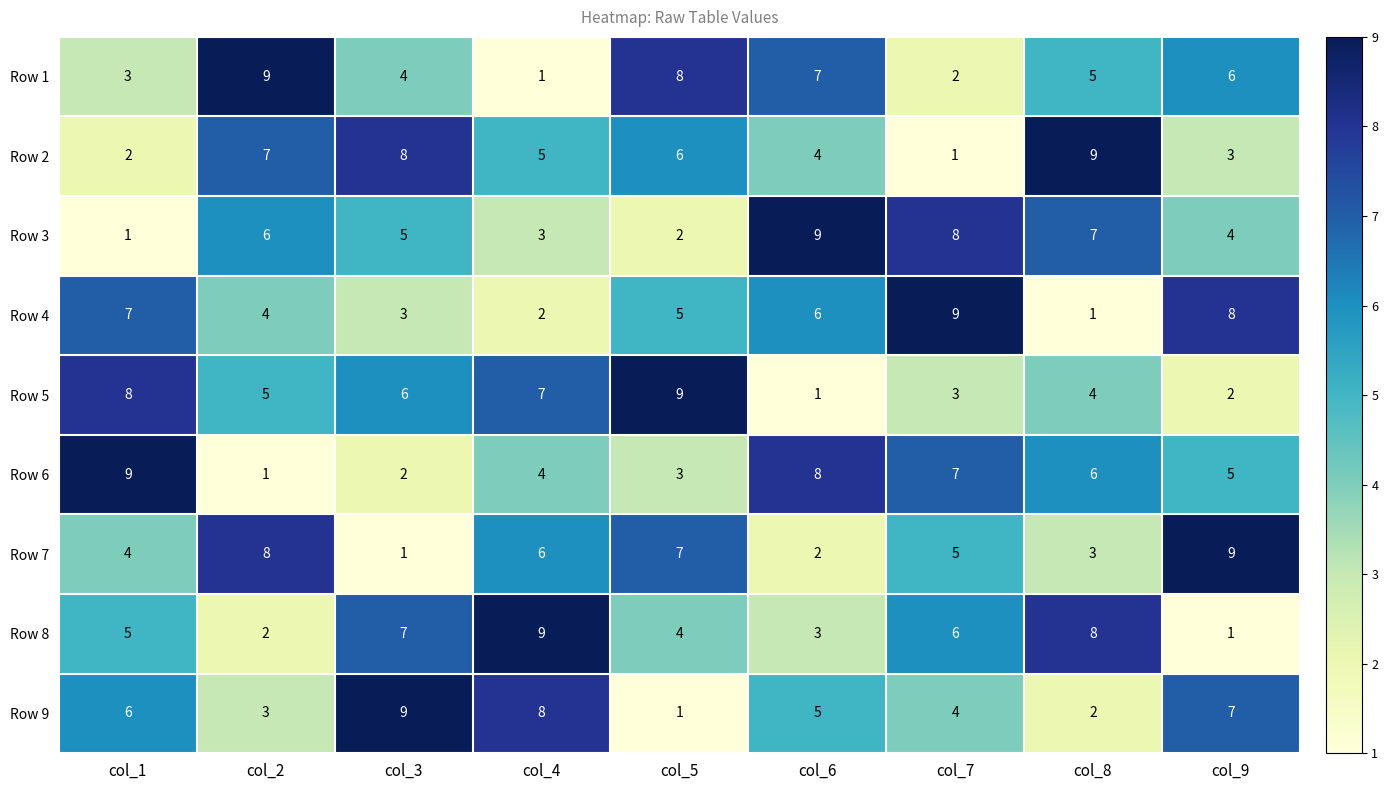

Which category has the highest value in the Row 9 series?

col_3